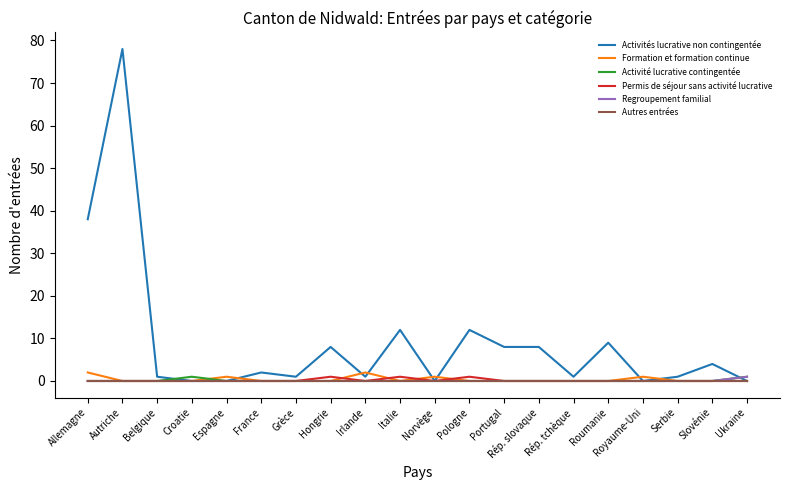

At which category does the chart reach its peak across all series?

Autriche